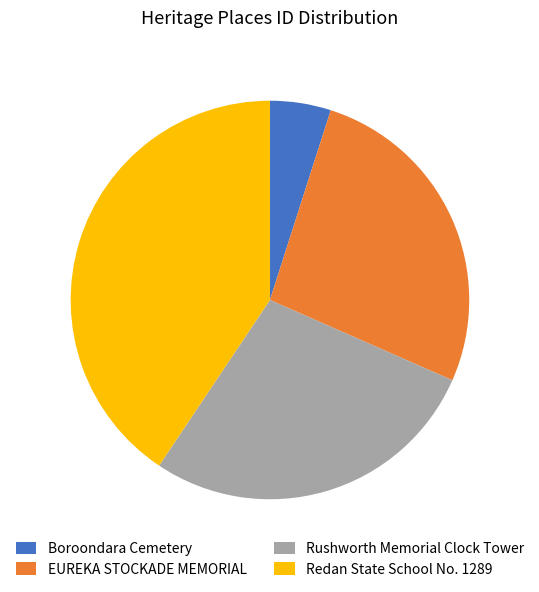

Count the number of slices in the pie.

4